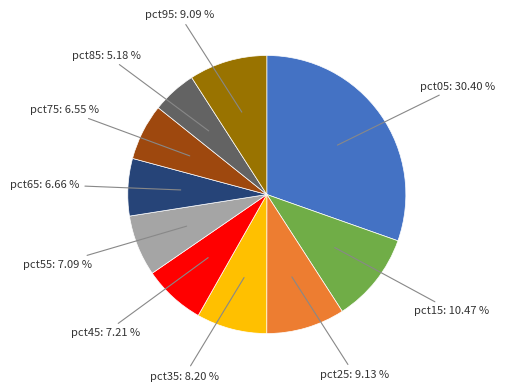

Does any single category account for the majority?

No